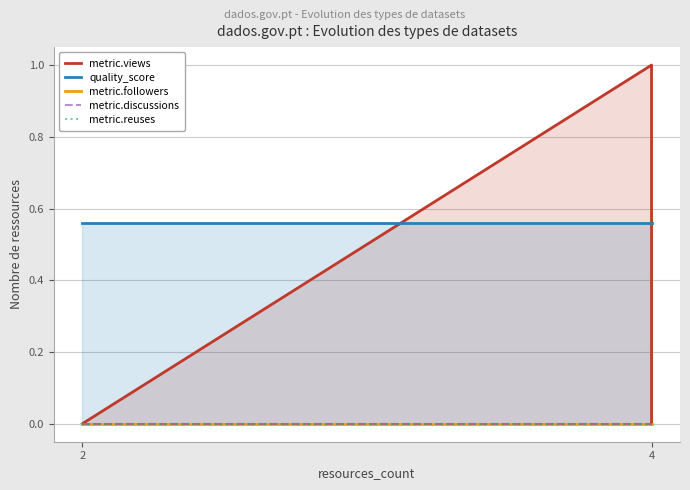

Which series has the largest total across all categories?

quality_score